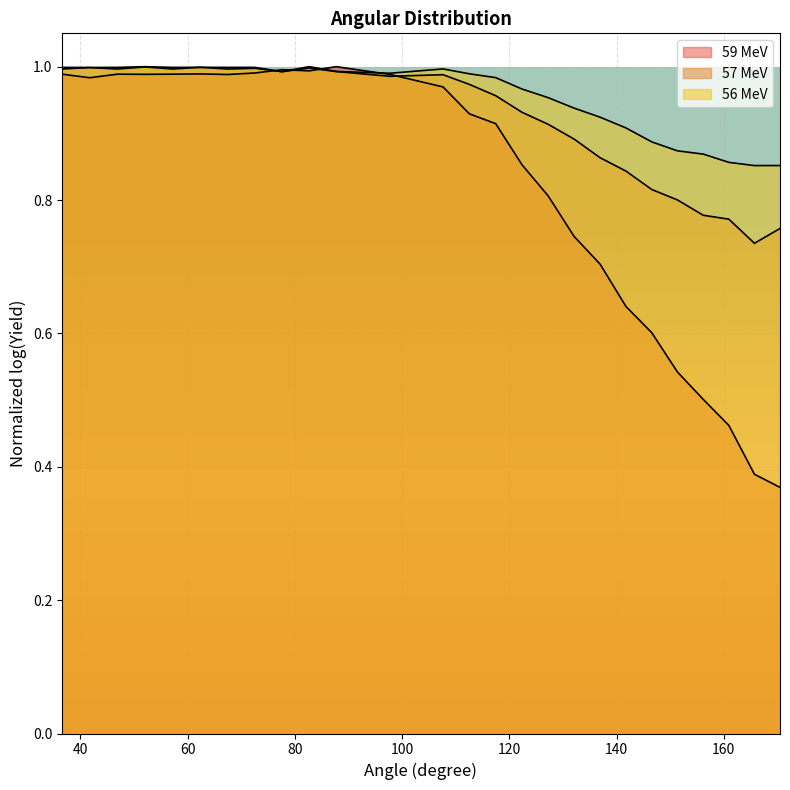

What is the difference between the maximum and minimum values in the 56 MeV series?

0.1